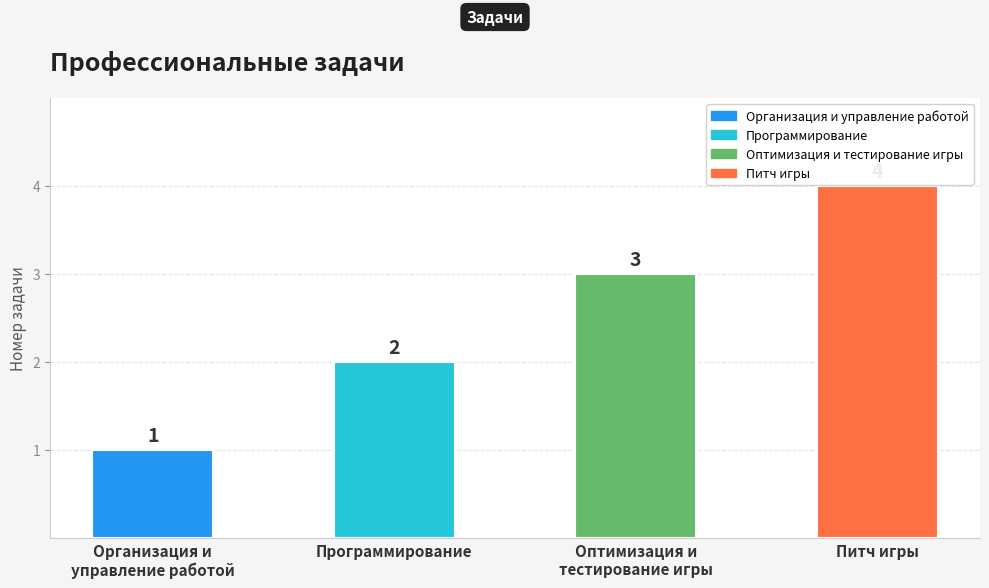

What is the value of the 2nd bar from the left?

2